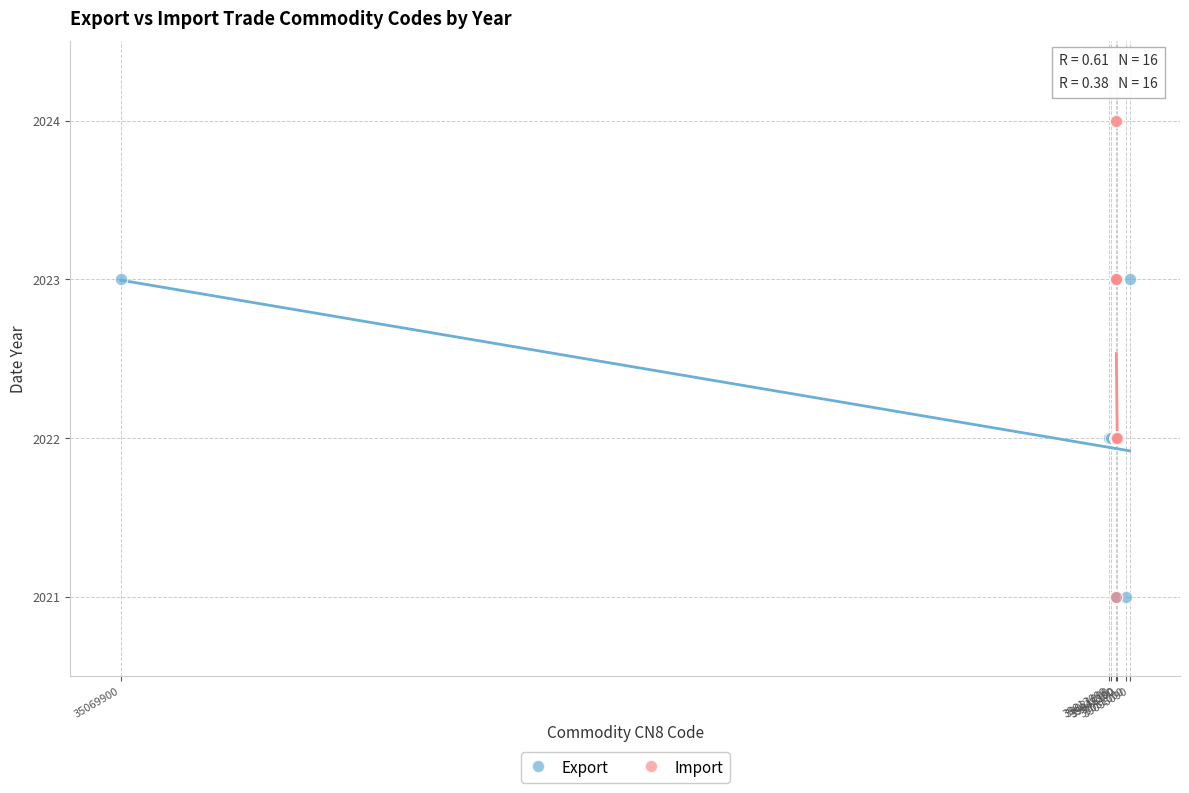

What are all the series names shown in the legend?

Export, Import